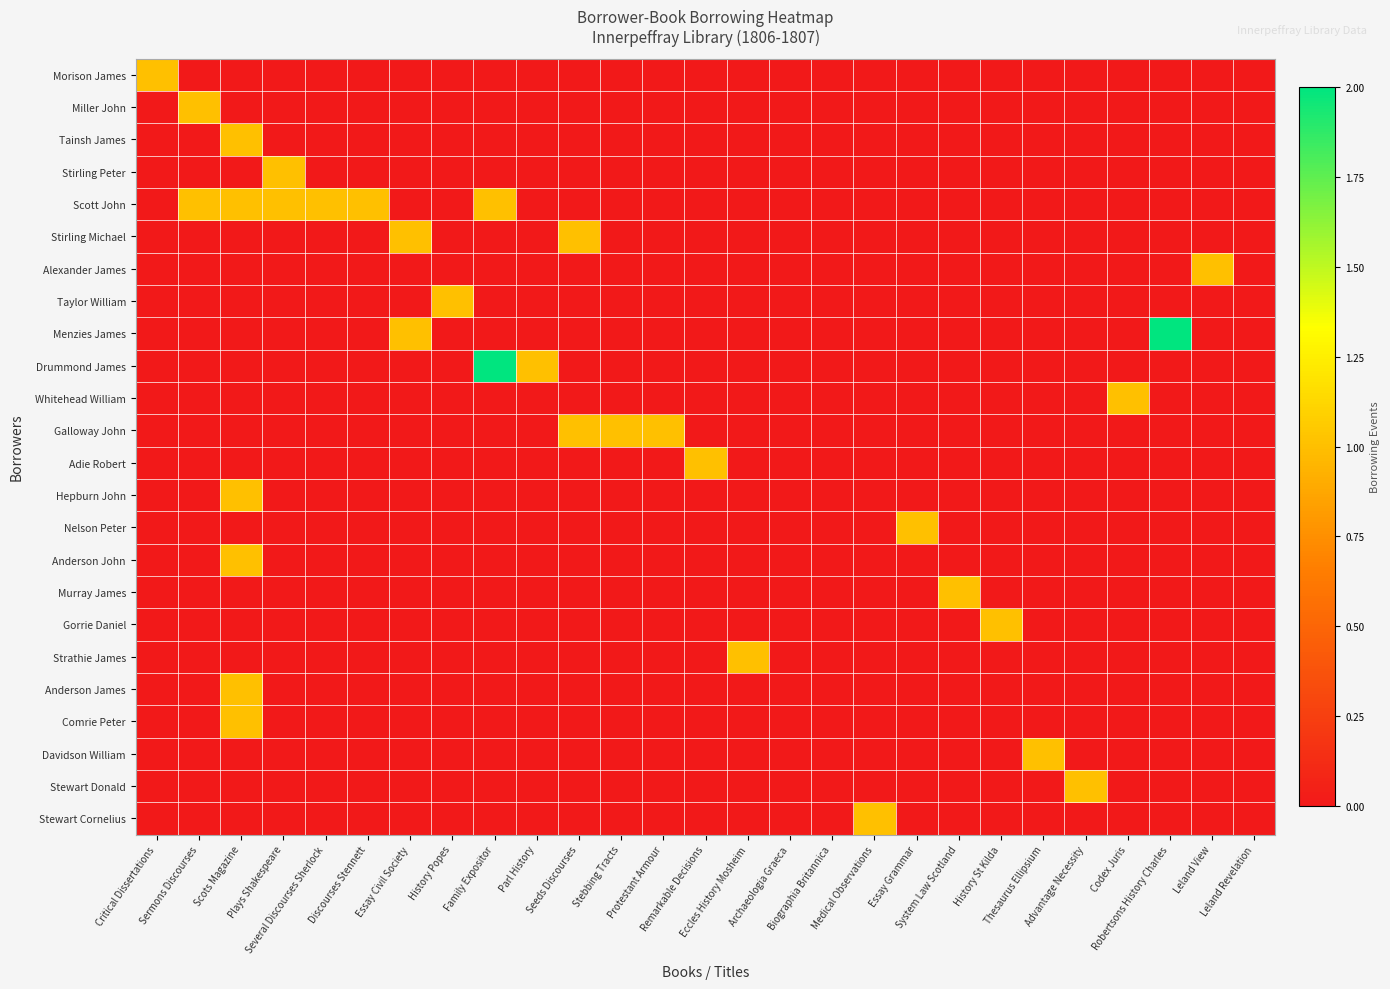

Reading left to right, what are all the values shown in this chart?

Morison James: Critical Dissertations=1	Sermons Discourses=0	Scots Magazine=0	Plays Shakespeare=0	Several Discourses Sherlock=0	Discourses Stennett=0	Essay Civil Society=0	History Popes=0	Family Expositor=0	Parl History=0	Seeds Discourses=0	Stebbing Tracts=0	Protestant Armour=0	Remarkable Decisions=0	Eccles History Mosheim=0	Archaeologia Graeca=0	Biographia Britannica=0	Medical Observations=0	Essay Grammar=0	System Law Scotland=0	History St Kilda=0	Thesaurus Ellipsium=0	Advantage Necessity=0	Codex Juris=0	Robertsons History Charles=0	Leland View=0	Leland Revelation=0
Miller John: Critical Dissertations=0	Sermons Discourses=1	Scots Magazine=0	Plays Shakespeare=0	Several Discourses Sherlock=0	Discourses Stennett=0	Essay Civil Society=0	History Popes=0	Family Expositor=0	Parl History=0	Seeds Discourses=0	Stebbing Tracts=0	Protestant Armour=0	Remarkable Decisions=0	Eccles History Mosheim=0	Archaeologia Graeca=0	Biographia Britannica=0	Medical Observations=0	Essay Grammar=0	System Law Scotland=0	History St Kilda=0	Thesaurus Ellipsium=0	Advantage Necessity=0	Codex Juris=0	Robertsons History Charles=0	Leland View=0	Leland Revelation=0
Tainsh James: Critical Dissertations=0	Sermons Discourses=0	Scots Magazine=1	Plays Shakespeare=0	Several Discourses Sherlock=0	Discourses Stennett=0	Essay Civil Society=0	History Popes=0	Family Expositor=0	Parl History=0	Seeds Discourses=0	Stebbing Tracts=0	Protestant Armour=0	Remarkable Decisions=0	Eccles History Mosheim=0	Archaeologia Graeca=0	Biographia Britannica=0	Medical Observations=0	Essay Grammar=0	System Law Scotland=0	History St Kilda=0	Thesaurus Ellipsium=0	Advantage Necessity=0	Codex Juris=0	Robertsons History Charles=0	Leland View=0	Leland Revelation=0
Stirling Peter: Critical Dissertations=0	Sermons Discourses=0	Scots Magazine=0	Plays Shakespeare=1	Several Discourses Sherlock=0	Discourses Stennett=0	Essay Civil Society=0	History Popes=0	Family Expositor=0	Parl History=0	Seeds Discourses=0	Stebbing Tracts=0	Protestant Armour=0	Remarkable Decisions=0	Eccles History Mosheim=0	Archaeologia Graeca=0	Biographia Britannica=0	Medical Observations=0	Essay Grammar=0	System Law Scotland=0	History St Kilda=0	Thesaurus Ellipsium=0	Advantage Necessity=0	Codex Juris=0	Robertsons History Charles=0	Leland View=0	Leland Revelation=0
Scott John: Critical Dissertations=0	Sermons Discourses=1	Scots Magazine=1	Plays Shakespeare=1	Several Discourses Sherlock=1	Discourses Stennett=1	Essay Civil Society=0	History Popes=0	Family Expositor=1	Parl History=0	Seeds Discourses=0	Stebbing Tracts=0	Protestant Armour=0	Remarkable Decisions=0	Eccles History Mosheim=0	Archaeologia Graeca=0	Biographia Britannica=0	Medical Observations=0	Essay Grammar=0	System Law Scotland=0	History St Kilda=0	Thesaurus Ellipsium=0	Advantage Necessity=0	Codex Juris=0	Robertsons History Charles=0	Leland View=0	Leland Revelation=0
Stirling Michael: Critical Dissertations=0	Sermons Discourses=0	Scots Magazine=0	Plays Shakespeare=0	Several Discourses Sherlock=0	Discourses Stennett=0	Essay Civil Society=1	History Popes=0	Family Expositor=0	Parl History=0	Seeds Discourses=1	Stebbing Tracts=0	Protestant Armour=0	Remarkable Decisions=0	Eccles History Mosheim=0	Archaeologia Graeca=0	Biographia Britannica=0	Medical Observations=0	Essay Grammar=0	System Law Scotland=0	History St Kilda=0	Thesaurus Ellipsium=0	Advantage Necessity=0	Codex Juris=0	Robertsons History Charles=0	Leland View=0	Leland Revelation=0
Alexander James: Critical Dissertations=0	Sermons Discourses=0	Scots Magazine=0	Plays Shakespeare=0	Several Discourses Sherlock=0	Discourses Stennett=0	Essay Civil Society=0	History Popes=0	Family Expositor=0	Parl History=0	Seeds Discourses=0	Stebbing Tracts=0	Protestant Armour=0	Remarkable Decisions=0	Eccles History Mosheim=0	Archaeologia Graeca=0	Biographia Britannica=0	Medical Observations=0	Essay Grammar=0	System Law Scotland=0	History St Kilda=0	Thesaurus Ellipsium=0	Advantage Necessity=0	Codex Juris=0	Robertsons History Charles=0	Leland View=1	Leland Revelation=0
Taylor William: Critical Dissertations=0	Sermons Discourses=0	Scots Magazine=0	Plays Shakespeare=0	Several Discourses Sherlock=0	Discourses Stennett=0	Essay Civil Society=0	History Popes=1	Family Expositor=0	Parl History=0	Seeds Discourses=0	Stebbing Tracts=0	Protestant Armour=0	Remarkable Decisions=0	Eccles History Mosheim=0	Archaeologia Graeca=0	Biographia Britannica=0	Medical Observations=0	Essay Grammar=0	System Law Scotland=0	History St Kilda=0	Thesaurus Ellipsium=0	Advantage Necessity=0	Codex Juris=0	Robertsons History Charles=0	Leland View=0	Leland Revelation=0
Menzies James: Critical Dissertations=0	Sermons Discourses=0	Scots Magazine=0	Plays Shakespeare=0	Several Discourses Sherlock=0	Discourses Stennett=0	Essay Civil Society=1	History Popes=0	Family Expositor=0	Parl History=0	Seeds Discourses=0	Stebbing Tracts=0	Protestant Armour=0	Remarkable Decisions=0	Eccles History Mosheim=0	Archaeologia Graeca=0	Biographia Britannica=0	Medical Observations=0	Essay Grammar=0	System Law Scotland=0	History St Kilda=0	Thesaurus Ellipsium=0	Advantage Necessity=0	Codex Juris=0	Robertsons History Charles=2	Leland View=0	Leland Revelation=0
Drummond James: Critical Dissertations=0	Sermons Discourses=0	Scots Magazine=0	Plays Shakespeare=0	Several Discourses Sherlock=0	Discourses Stennett=0	Essay Civil Society=0	History Popes=0	Family Expositor=2	Parl History=1	Seeds Discourses=0	Stebbing Tracts=0	Protestant Armour=0	Remarkable Decisions=0	Eccles History Mosheim=0	Archaeologia Graeca=0	Biographia Britannica=0	Medical Observations=0	Essay Grammar=0	System Law Scotland=0	History St Kilda=0	Thesaurus Ellipsium=0	Advantage Necessity=0	Codex Juris=0	Robertsons History Charles=0	Leland View=0	Leland Revelation=0
Whitehead William: Critical Dissertations=0	Sermons Discourses=0	Scots Magazine=0	Plays Shakespeare=0	Several Discourses Sherlock=0	Discourses Stennett=0	Essay Civil Society=0	History Popes=0	Family Expositor=0	Parl History=0	Seeds Discourses=0	Stebbing Tracts=0	Protestant Armour=0	Remarkable Decisions=0	Eccles History Mosheim=0	Archaeologia Graeca=0	Biographia Britannica=0	Medical Observations=0	Essay Grammar=0	System Law Scotland=0	History St Kilda=0	Thesaurus Ellipsium=0	Advantage Necessity=0	Codex Juris=1	Robertsons History Charles=0	Leland View=0	Leland Revelation=0
Galloway John: Critical Dissertations=0	Sermons Discourses=0	Scots Magazine=0	Plays Shakespeare=0	Several Discourses Sherlock=0	Discourses Stennett=0	Essay Civil Society=0	History Popes=0	Family Expositor=0	Parl History=0	Seeds Discourses=1	Stebbing Tracts=1	Protestant Armour=1	Remarkable Decisions=0	Eccles History Mosheim=0	Archaeologia Graeca=0	Biographia Britannica=0	Medical Observations=0	Essay Grammar=0	System Law Scotland=0	History St Kilda=0	Thesaurus Ellipsium=0	Advantage Necessity=0	Codex Juris=0	Robertsons History Charles=0	Leland View=0	Leland Revelation=0
Adie Robert: Critical Dissertations=0	Sermons Discourses=0	Scots Magazine=0	Plays Shakespeare=0	Several Discourses Sherlock=0	Discourses Stennett=0	Essay Civil Society=0	History Popes=0	Family Expositor=0	Parl History=0	Seeds Discourses=0	Stebbing Tracts=0	Protestant Armour=0	Remarkable Decisions=1	Eccles History Mosheim=0	Archaeologia Graeca=0	Biographia Britannica=0	Medical Observations=0	Essay Grammar=0	System Law Scotland=0	History St Kilda=0	Thesaurus Ellipsium=0	Advantage Necessity=0	Codex Juris=0	Robertsons History Charles=0	Leland View=0	Leland Revelation=0
Hepburn John: Critical Dissertations=0	Sermons Discourses=0	Scots Magazine=1	Plays Shakespeare=0	Several Discourses Sherlock=0	Discourses Stennett=0	Essay Civil Society=0	History Popes=0	Family Expositor=0	Parl History=0	Seeds Discourses=0	Stebbing Tracts=0	Protestant Armour=0	Remarkable Decisions=0	Eccles History Mosheim=0	Archaeologia Graeca=0	Biographia Britannica=0	Medical Observations=0	Essay Grammar=0	System Law Scotland=0	History St Kilda=0	Thesaurus Ellipsium=0	Advantage Necessity=0	Codex Juris=0	Robertsons History Charles=0	Leland View=0	Leland Revelation=0
Nelson Peter: Critical Dissertations=0	Sermons Discourses=0	Scots Magazine=0	Plays Shakespeare=0	Several Discourses Sherlock=0	Discourses Stennett=0	Essay Civil Society=0	History Popes=0	Family Expositor=0	Parl History=0	Seeds Discourses=0	Stebbing Tracts=0	Protestant Armour=0	Remarkable Decisions=0	Eccles History Mosheim=0	Archaeologia Graeca=0	Biographia Britannica=0	Medical Observations=0	Essay Grammar=1	System Law Scotland=0	History St Kilda=0	Thesaurus Ellipsium=0	Advantage Necessity=0	Codex Juris=0	Robertsons History Charles=0	Leland View=0	Leland Revelation=0
Anderson John: Critical Dissertations=0	Sermons Discourses=0	Scots Magazine=1	Plays Shakespeare=0	Several Discourses Sherlock=0	Discourses Stennett=0	Essay Civil Society=0	History Popes=0	Family Expositor=0	Parl History=0	Seeds Discourses=0	Stebbing Tracts=0	Protestant Armour=0	Remarkable Decisions=0	Eccles History Mosheim=0	Archaeologia Graeca=0	Biographia Britannica=0	Medical Observations=0	Essay Grammar=0	System Law Scotland=0	History St Kilda=0	Thesaurus Ellipsium=0	Advantage Necessity=0	Codex Juris=0	Robertsons History Charles=0	Leland View=0	Leland Revelation=0
Murray James: Critical Dissertations=0	Sermons Discourses=0	Scots Magazine=0	Plays Shakespeare=0	Several Discourses Sherlock=0	Discourses Stennett=0	Essay Civil Society=0	History Popes=0	Family Expositor=0	Parl History=0	Seeds Discourses=0	Stebbing Tracts=0	Protestant Armour=0	Remarkable Decisions=0	Eccles History Mosheim=0	Archaeologia Graeca=0	Biographia Britannica=0	Medical Observations=0	Essay Grammar=0	System Law Scotland=1	History St Kilda=0	Thesaurus Ellipsium=0	Advantage Necessity=0	Codex Juris=0	Robertsons History Charles=0	Leland View=0	Leland Revelation=0
Gorrie Daniel: Critical Dissertations=0	Sermons Discourses=0	Scots Magazine=0	Plays Shakespeare=0	Several Discourses Sherlock=0	Discourses Stennett=0	Essay Civil Society=0	History Popes=0	Family Expositor=0	Parl History=0	Seeds Discourses=0	Stebbing Tracts=0	Protestant Armour=0	Remarkable Decisions=0	Eccles History Mosheim=0	Archaeologia Graeca=0	Biographia Britannica=0	Medical Observations=0	Essay Grammar=0	System Law Scotland=0	History St Kilda=1	Thesaurus Ellipsium=0	Advantage Necessity=0	Codex Juris=0	Robertsons History Charles=0	Leland View=0	Leland Revelation=0
Strathie James: Critical Dissertations=0	Sermons Discourses=0	Scots Magazine=0	Plays Shakespeare=0	Several Discourses Sherlock=0	Discourses Stennett=0	Essay Civil Society=0	History Popes=0	Family Expositor=0	Parl History=0	Seeds Discourses=0	Stebbing Tracts=0	Protestant Armour=0	Remarkable Decisions=0	Eccles History Mosheim=1	Archaeologia Graeca=0	Biographia Britannica=0	Medical Observations=0	Essay Grammar=0	System Law Scotland=0	History St Kilda=0	Thesaurus Ellipsium=0	Advantage Necessity=0	Codex Juris=0	Robertsons History Charles=0	Leland View=0	Leland Revelation=0
Anderson James: Critical Dissertations=0	Sermons Discourses=0	Scots Magazine=1	Plays Shakespeare=0	Several Discourses Sherlock=0	Discourses Stennett=0	Essay Civil Society=0	History Popes=0	Family Expositor=0	Parl History=0	Seeds Discourses=0	Stebbing Tracts=0	Protestant Armour=0	Remarkable Decisions=0	Eccles History Mosheim=0	Archaeologia Graeca=0	Biographia Britannica=0	Medical Observations=0	Essay Grammar=0	System Law Scotland=0	History St Kilda=0	Thesaurus Ellipsium=0	Advantage Necessity=0	Codex Juris=0	Robertsons History Charles=0	Leland View=0	Leland Revelation=0
Comrie Peter: Critical Dissertations=0	Sermons Discourses=0	Scots Magazine=1	Plays Shakespeare=0	Several Discourses Sherlock=0	Discourses Stennett=0	Essay Civil Society=0	History Popes=0	Family Expositor=0	Parl History=0	Seeds Discourses=0	Stebbing Tracts=0	Protestant Armour=0	Remarkable Decisions=0	Eccles History Mosheim=0	Archaeologia Graeca=0	Biographia Britannica=0	Medical Observations=0	Essay Grammar=0	System Law Scotland=0	History St Kilda=0	Thesaurus Ellipsium=0	Advantage Necessity=0	Codex Juris=0	Robertsons History Charles=0	Leland View=0	Leland Revelation=0
Davidson William: Critical Dissertations=0	Sermons Discourses=0	Scots Magazine=0	Plays Shakespeare=0	Several Discourses Sherlock=0	Discourses Stennett=0	Essay Civil Society=0	History Popes=0	Family Expositor=0	Parl History=0	Seeds Discourses=0	Stebbing Tracts=0	Protestant Armour=0	Remarkable Decisions=0	Eccles History Mosheim=0	Archaeologia Graeca=0	Biographia Britannica=0	Medical Observations=0	Essay Grammar=0	System Law Scotland=0	History St Kilda=0	Thesaurus Ellipsium=1	Advantage Necessity=0	Codex Juris=0	Robertsons History Charles=0	Leland View=0	Leland Revelation=0
Stewart Donald: Critical Dissertations=0	Sermons Discourses=0	Scots Magazine=0	Plays Shakespeare=0	Several Discourses Sherlock=0	Discourses Stennett=0	Essay Civil Society=0	History Popes=0	Family Expositor=0	Parl History=0	Seeds Discourses=0	Stebbing Tracts=0	Protestant Armour=0	Remarkable Decisions=0	Eccles History Mosheim=0	Archaeologia Graeca=0	Biographia Britannica=0	Medical Observations=0	Essay Grammar=0	System Law Scotland=0	History St Kilda=0	Thesaurus Ellipsium=0	Advantage Necessity=1	Codex Juris=0	Robertsons History Charles=0	Leland View=0	Leland Revelation=0
Stewart Cornelius: Critical Dissertations=0	Sermons Discourses=0	Scots Magazine=0	Plays Shakespeare=0	Several Discourses Sherlock=0	Discourses Stennett=0	Essay Civil Society=0	History Popes=0	Family Expositor=0	Parl History=0	Seeds Discourses=0	Stebbing Tracts=0	Protestant Armour=0	Remarkable Decisions=0	Eccles History Mosheim=0	Archaeologia Graeca=0	Biographia Britannica=0	Medical Observations=1	Essay Grammar=0	System Law Scotland=0	History St Kilda=0	Thesaurus Ellipsium=0	Advantage Necessity=0	Codex Juris=0	Robertsons History Charles=0	Leland View=0	Leland Revelation=0